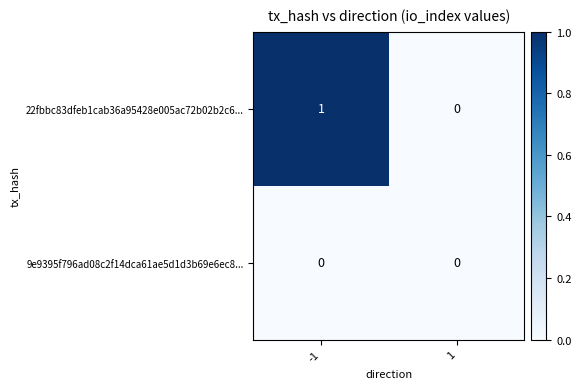

The value of 9e9395f796ad08c2f14dca61ae5d1d3b69e6ec8... at -1 is 0. True or false?

True